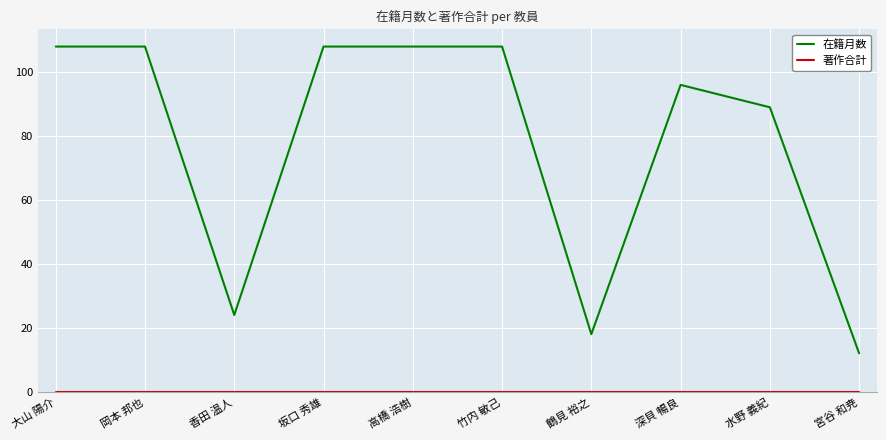

Which series has the largest total across all categories?

在籍月数